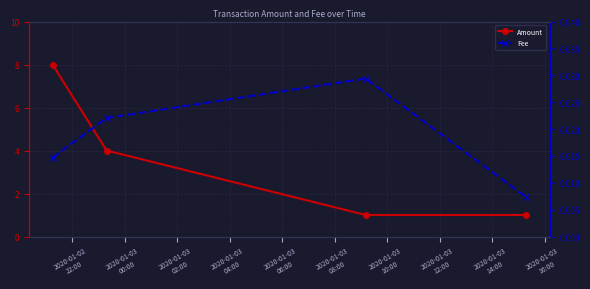

Count the number of data series in this chart.

2